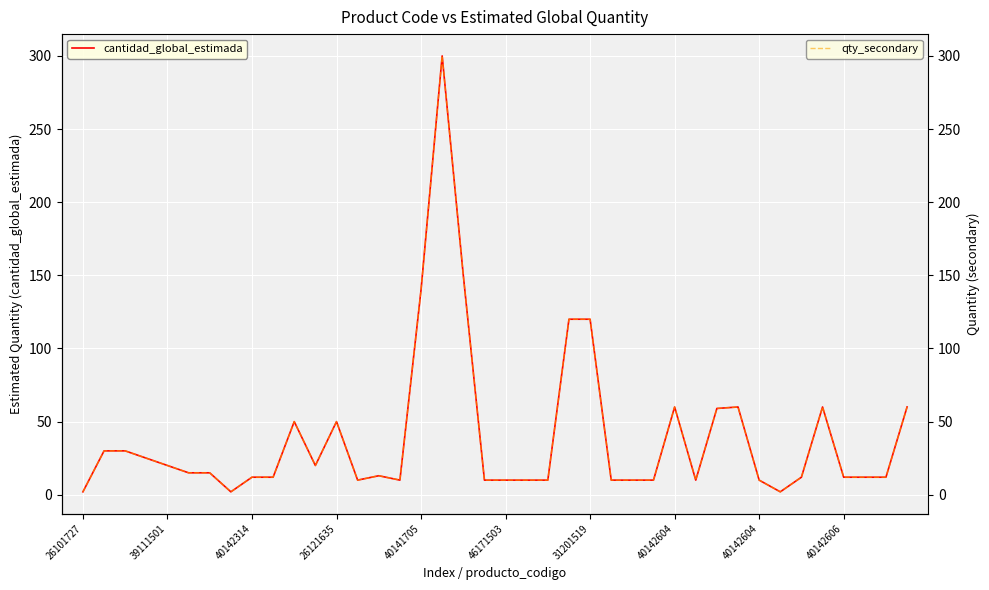

Is this an area chart (filled region under the line)?

No